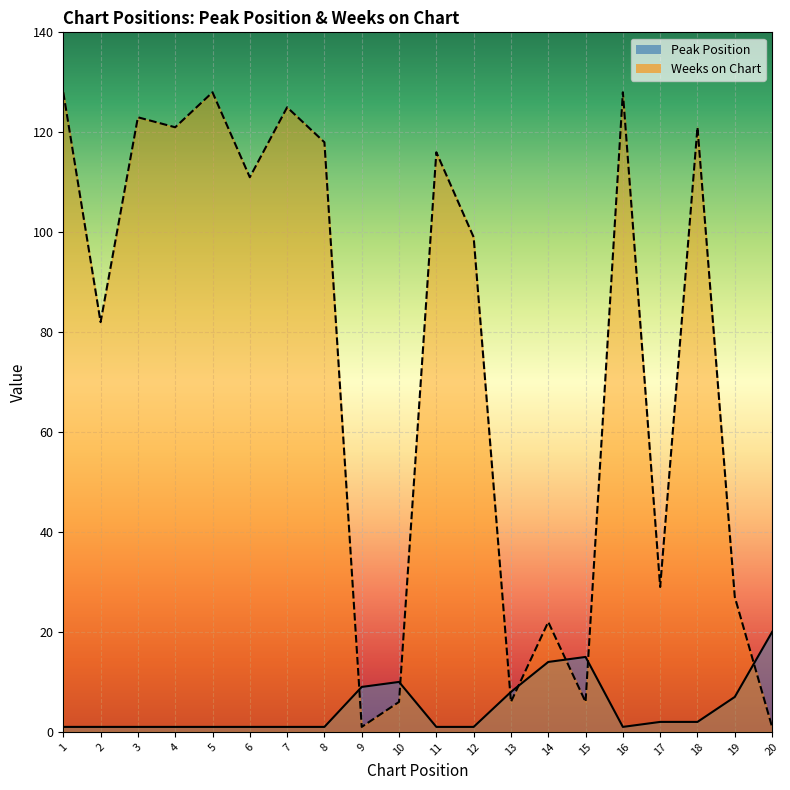

The value of Peak Position at 2 is 2. True or false?

False